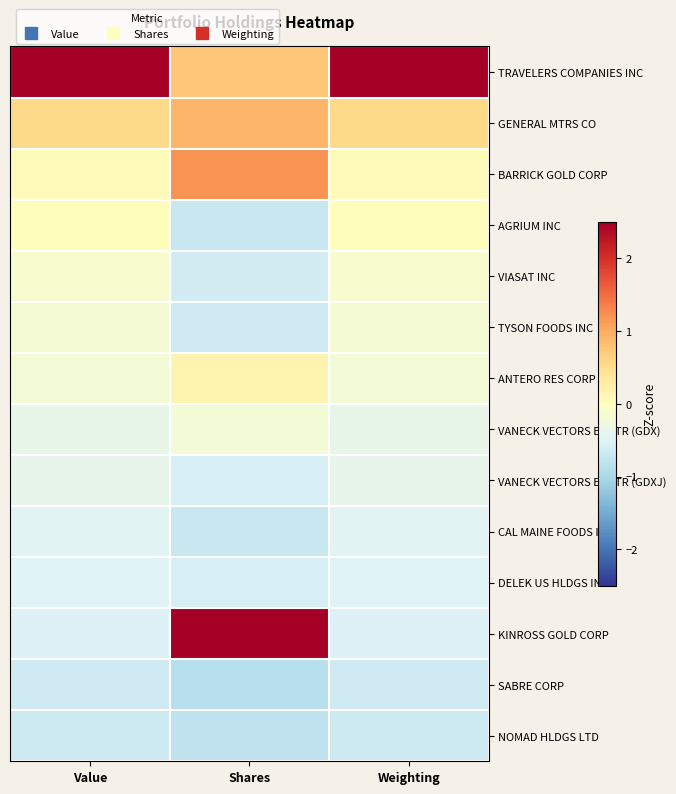

What is the maximum value shown in the chart?

3.4